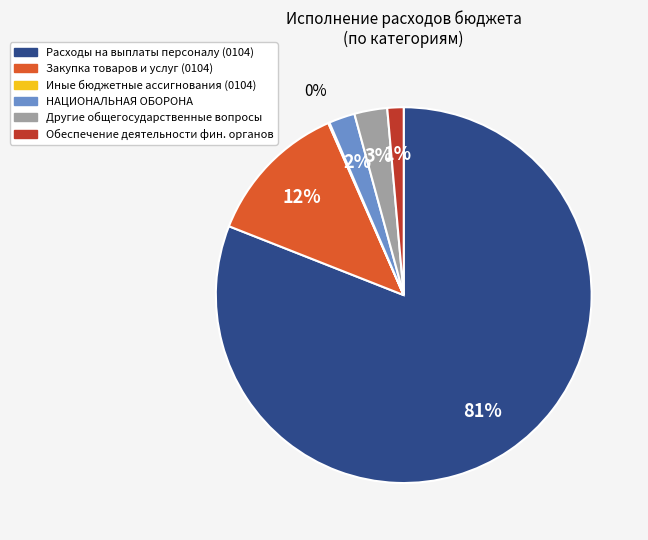

To the nearest percent, what is the average slice percentage?

17%